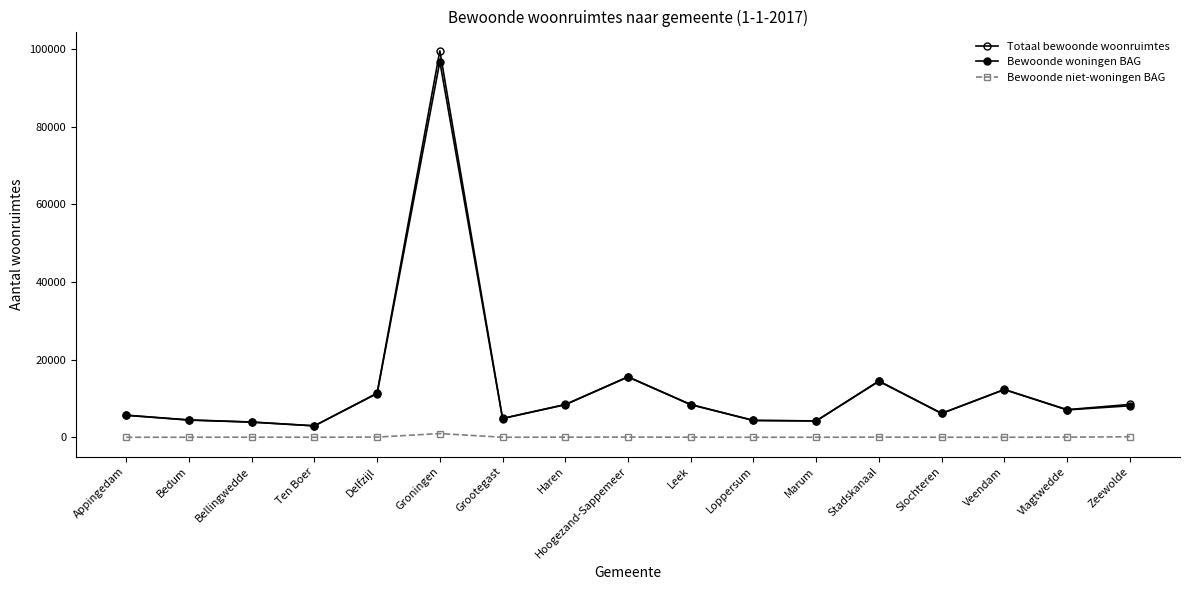

What is the sum of the Totaal bewoonde woonruimtes values at Appingedam and Veendam?

18015